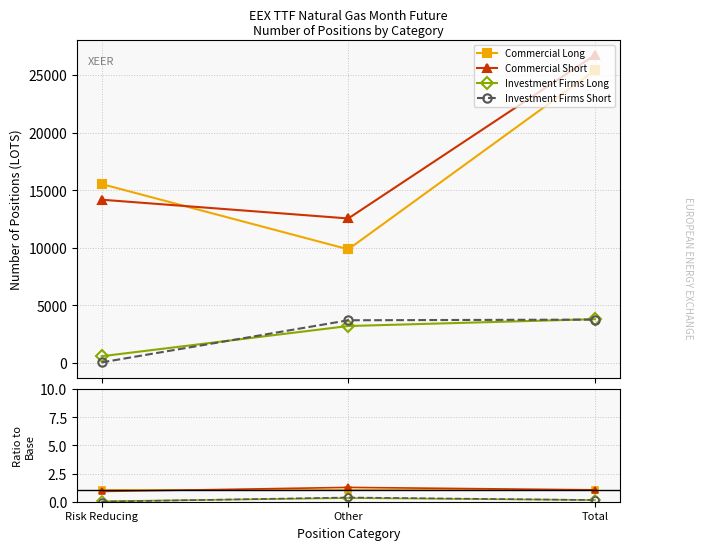

What are all the series names shown in the legend?

Commercial Long, Commercial Short, Investment Firms Long, Investment Firms Short